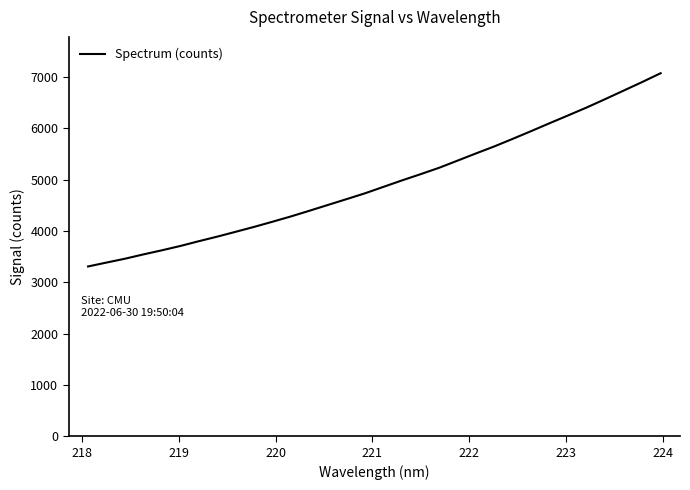

What is the maximum value shown in the chart?

7071.0